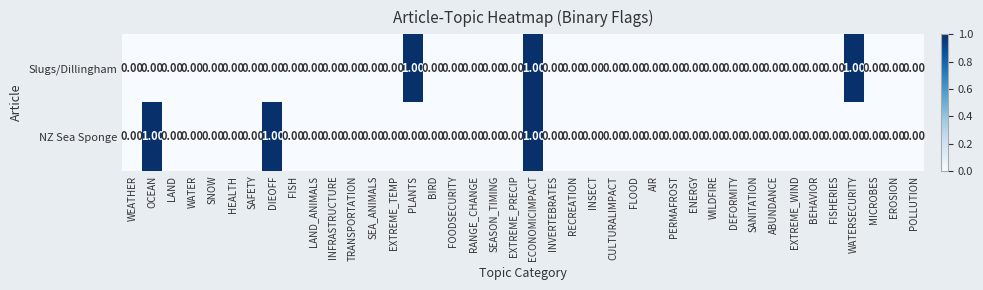

Between DIEOFF and EROSION, which series saw the biggest shift?

NZ Sea Sponge